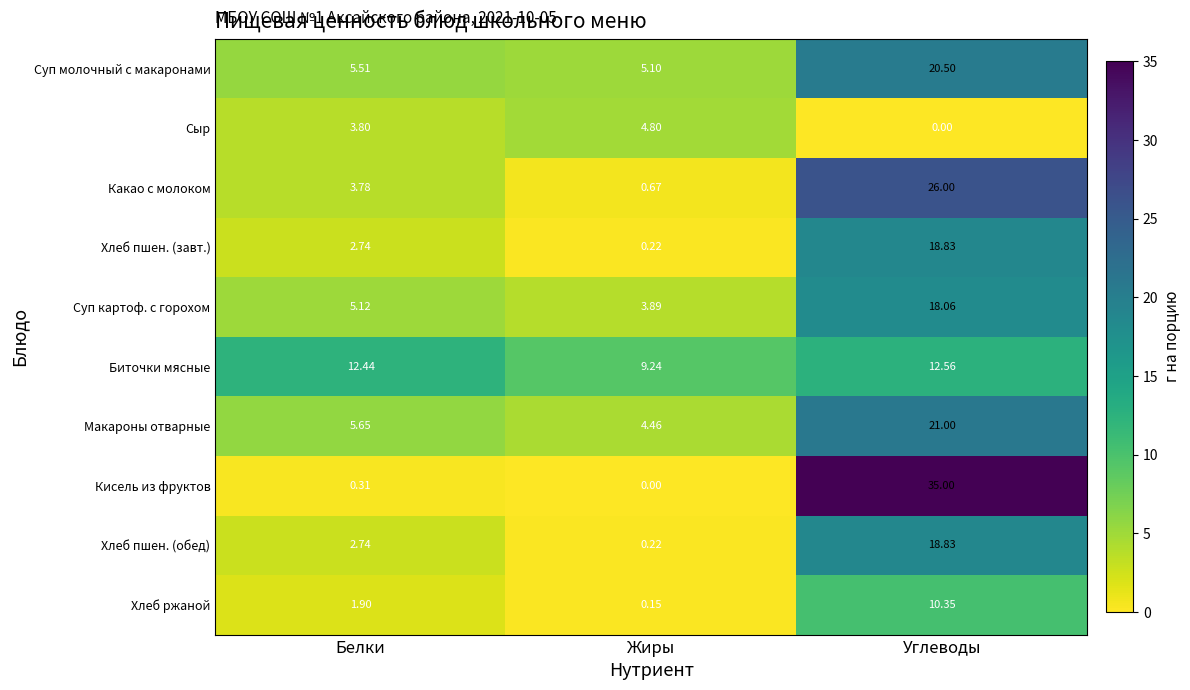

Where is Суп картоф. с горохом nearest to the value 10?

Белки